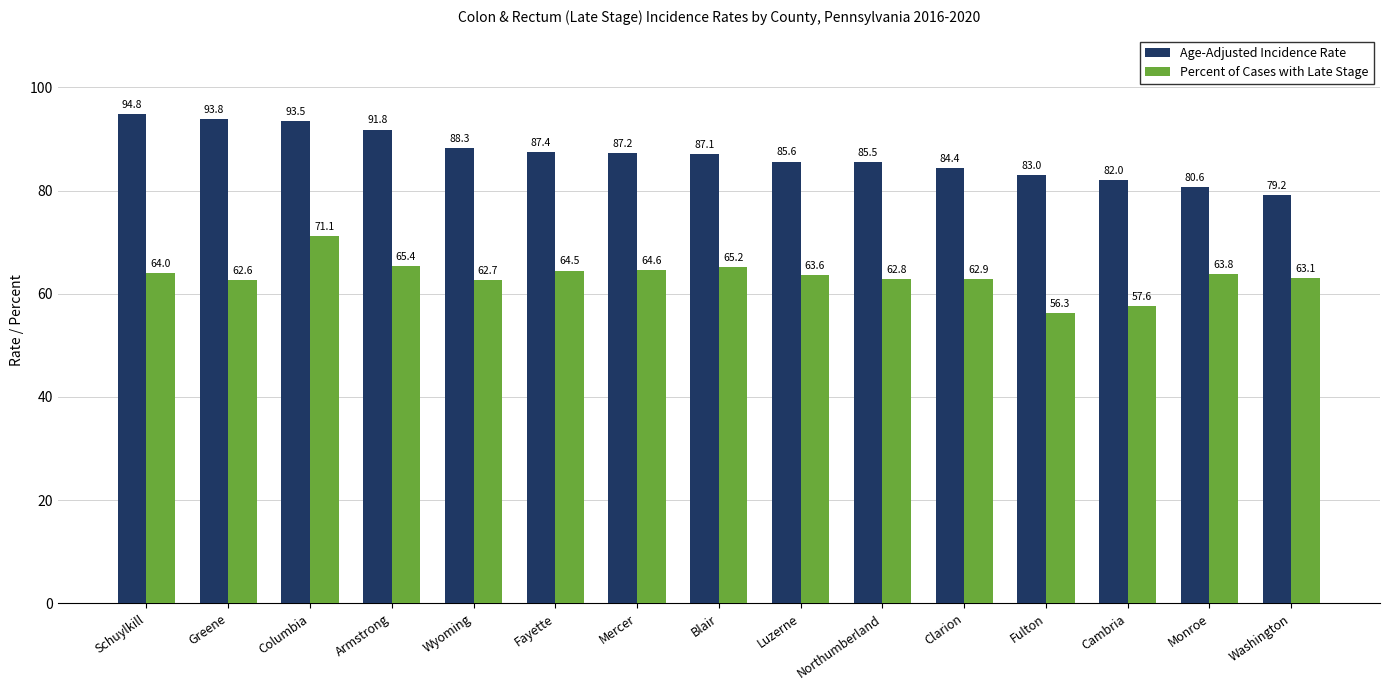

What are all the series names shown in the legend?

Age-Adjusted Incidence Rate, Percent of Cases with Late Stage